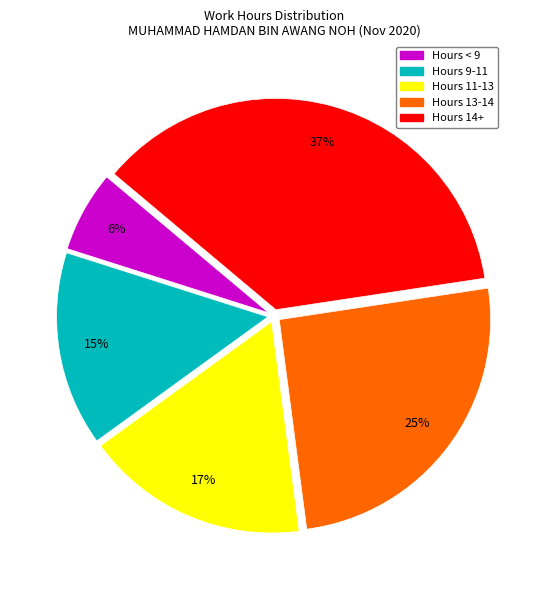

To the nearest percent, what is the average slice percentage?

20%